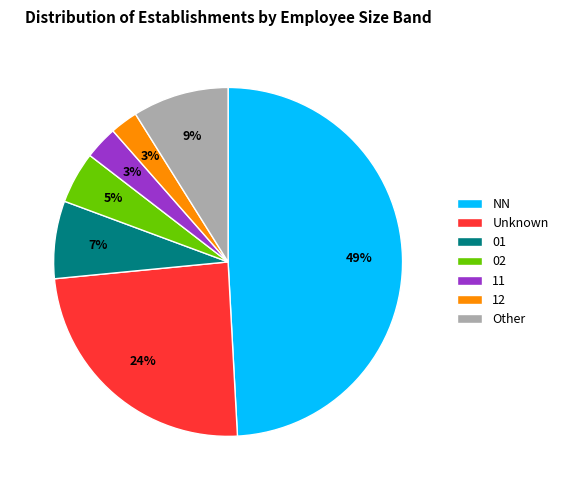

To the nearest percent, what is the average slice percentage?

14%